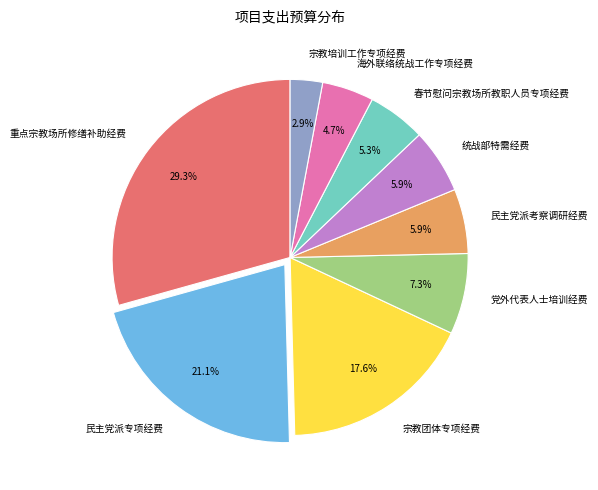

Combined, do 海外联络统战工作专项经费 and 党外代表人士培训经费 account for over 50%?

No